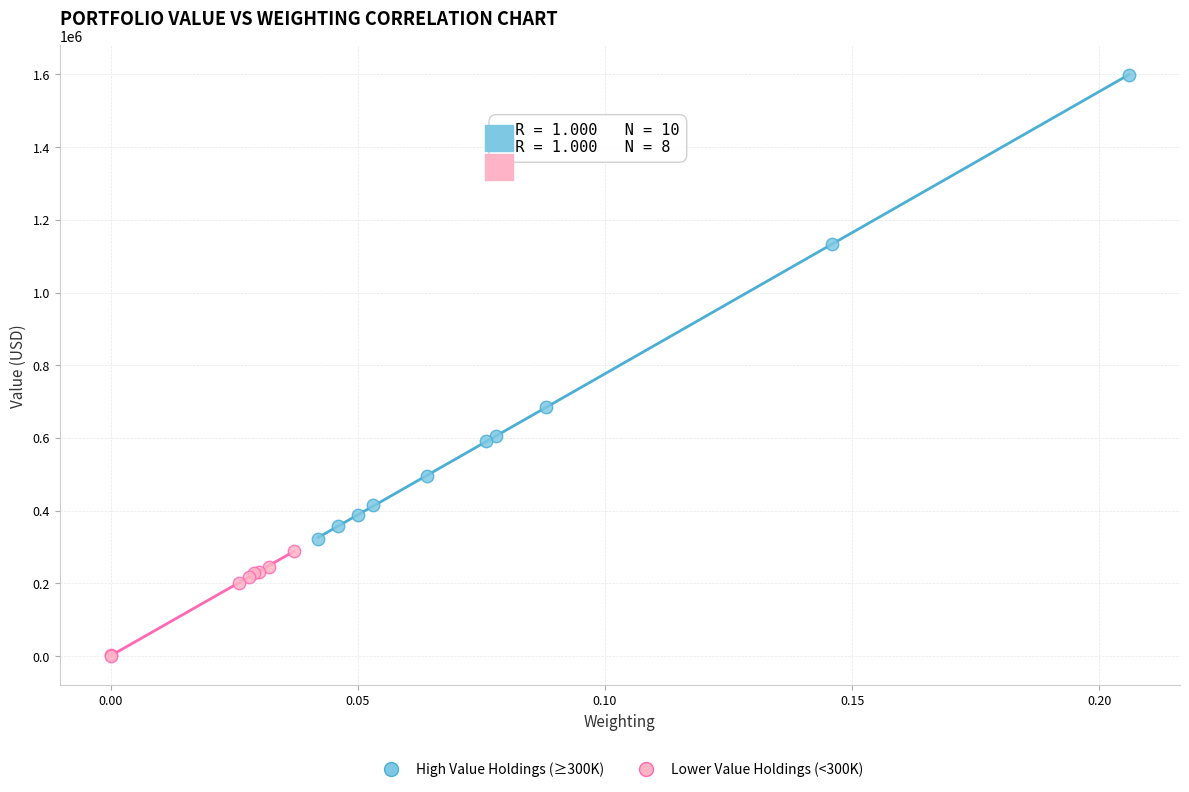

Which series has the widest spread of Y values?

High Value Holdings (≥300K)